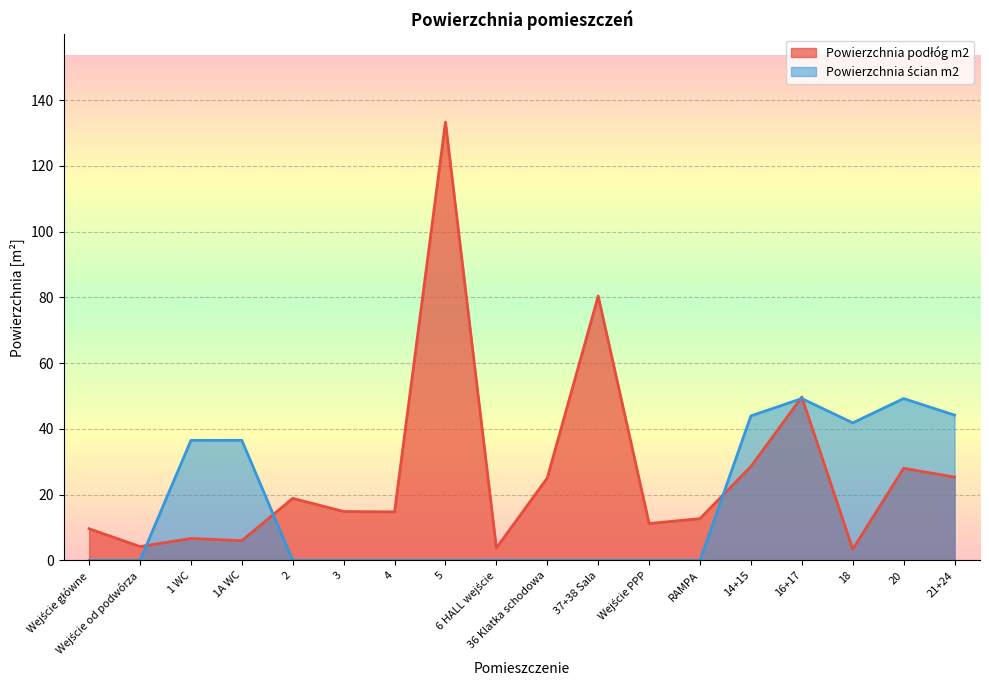

What are all the series names shown in the legend?

Powierzchnia podłóg m2, Powierzchnia ścian m2